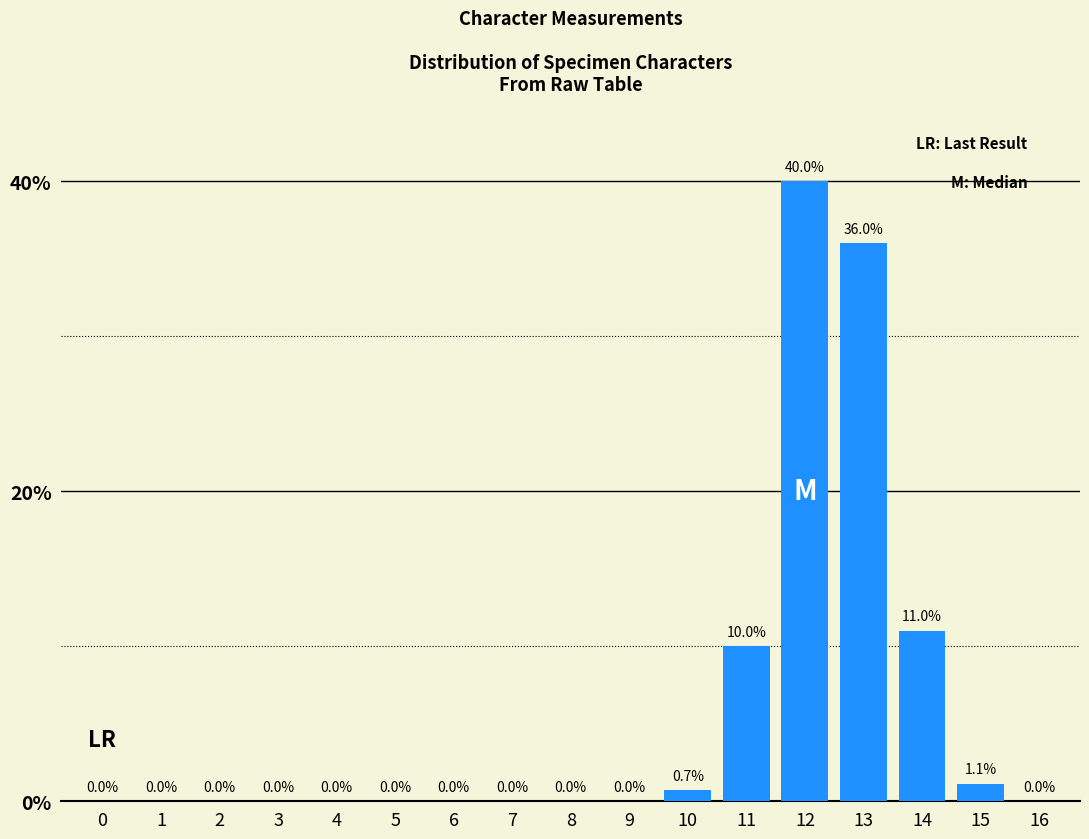

Reading right to left, list all the values displayed in this chart.

16=0.0	15=1.1	14=11.0	13=36.0	12=40.0	11=10.0	10=0.7	9=0.0	8=0.0	7=0.0	6=0.0	5=0.0	4=0.0	3=0.0	2=0.0	1=0.0	0=0.0